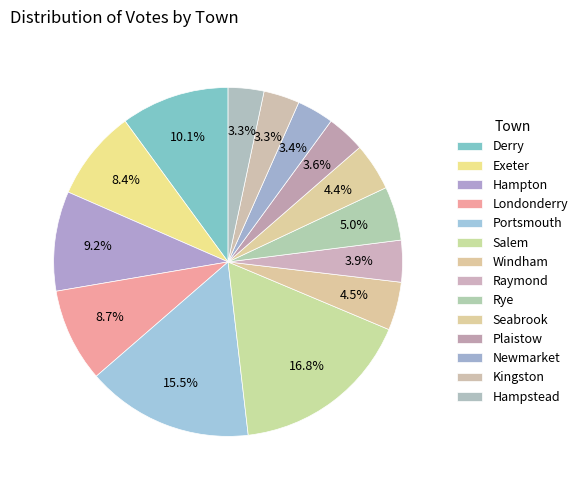

Is it true that Portsmouth is 27% of the pie?

False